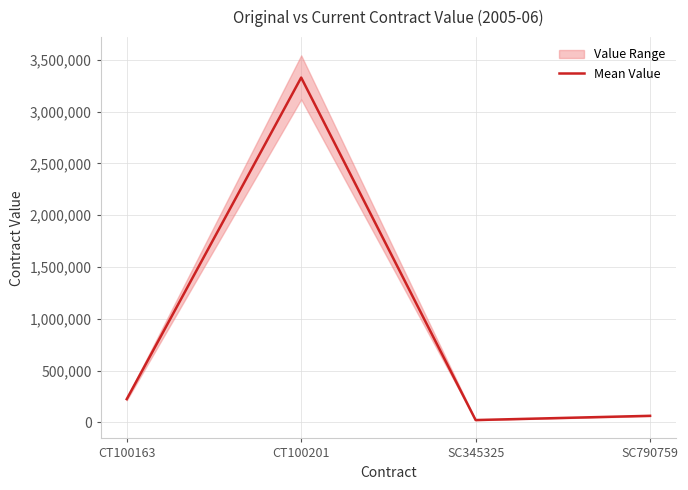

List the labels in order of value, largest first.

CT100201, CT100163, SC790759, SC345325